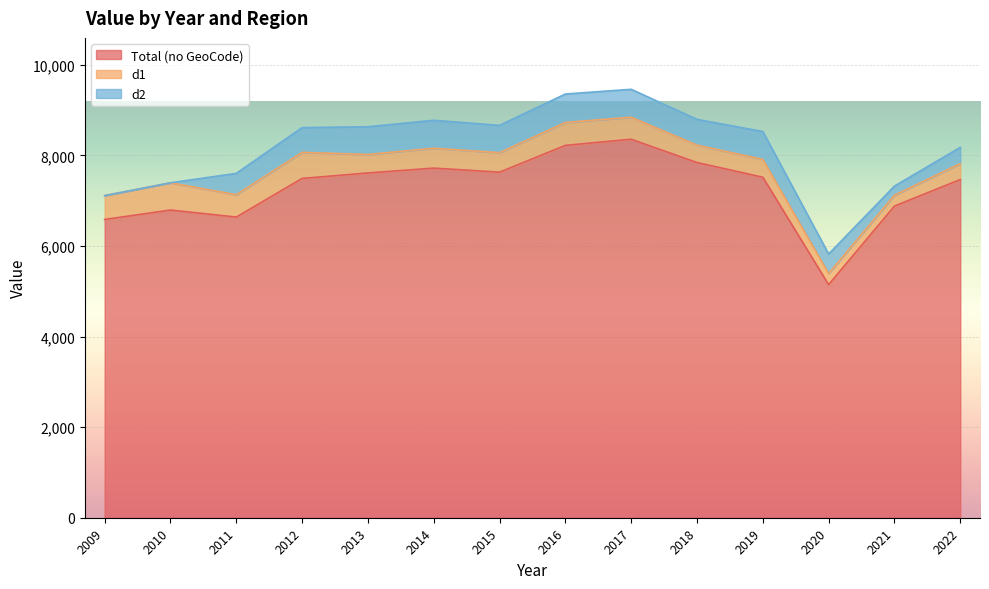

Where is the first local maximum for d2?

2014